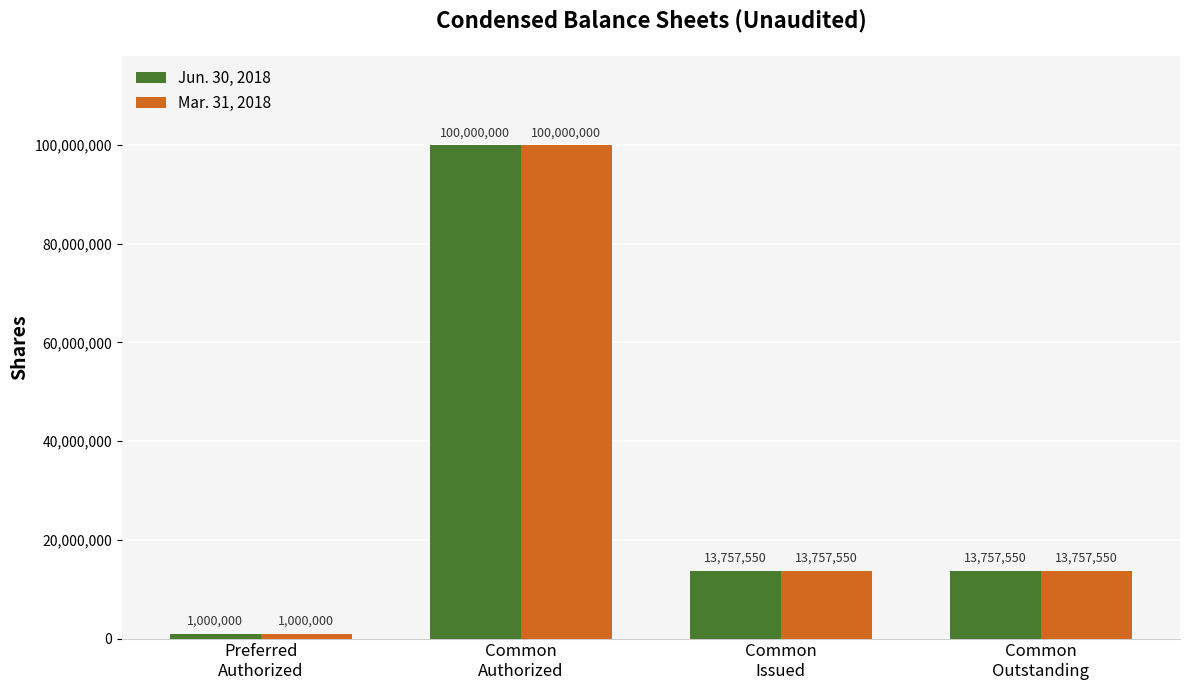

What is the difference between the Jun. 30, 2018 values at Common
Authorized and Preferred
Authorized?

99000000